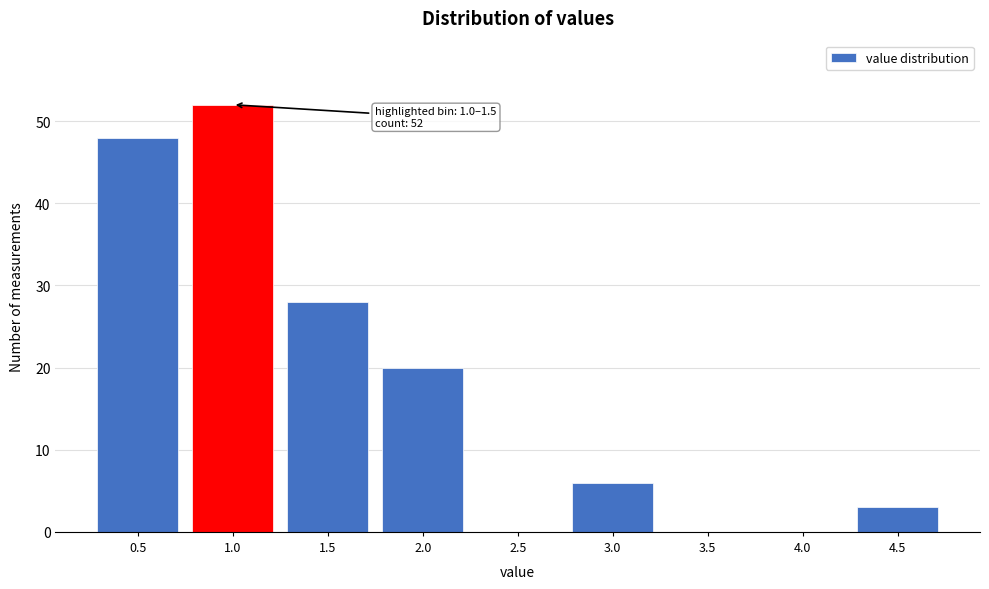

Reading left to right, what are all the values shown in this chart?

0.5=48	1.0=52	1.5=28	2.0=20	2.5=0	3.0=6	3.5=0	4.0=0	4.5=3